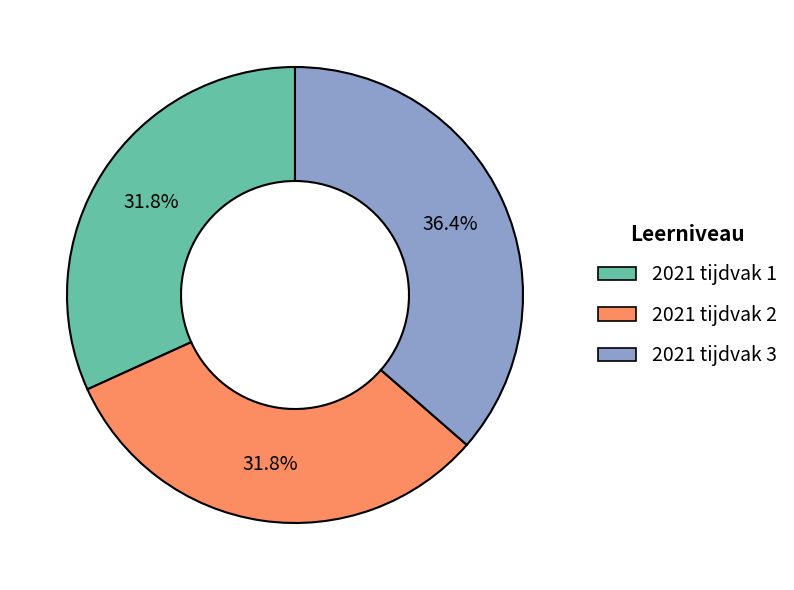

Count the number of slices in the pie.

3